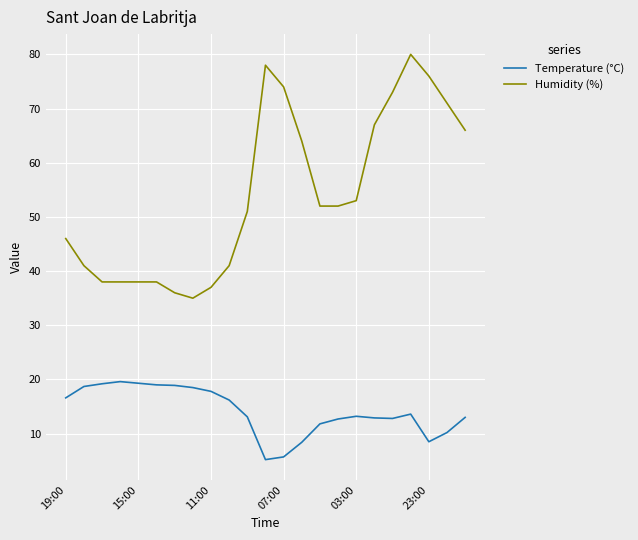

Which series has the widest spread of values?

Humidity (%)